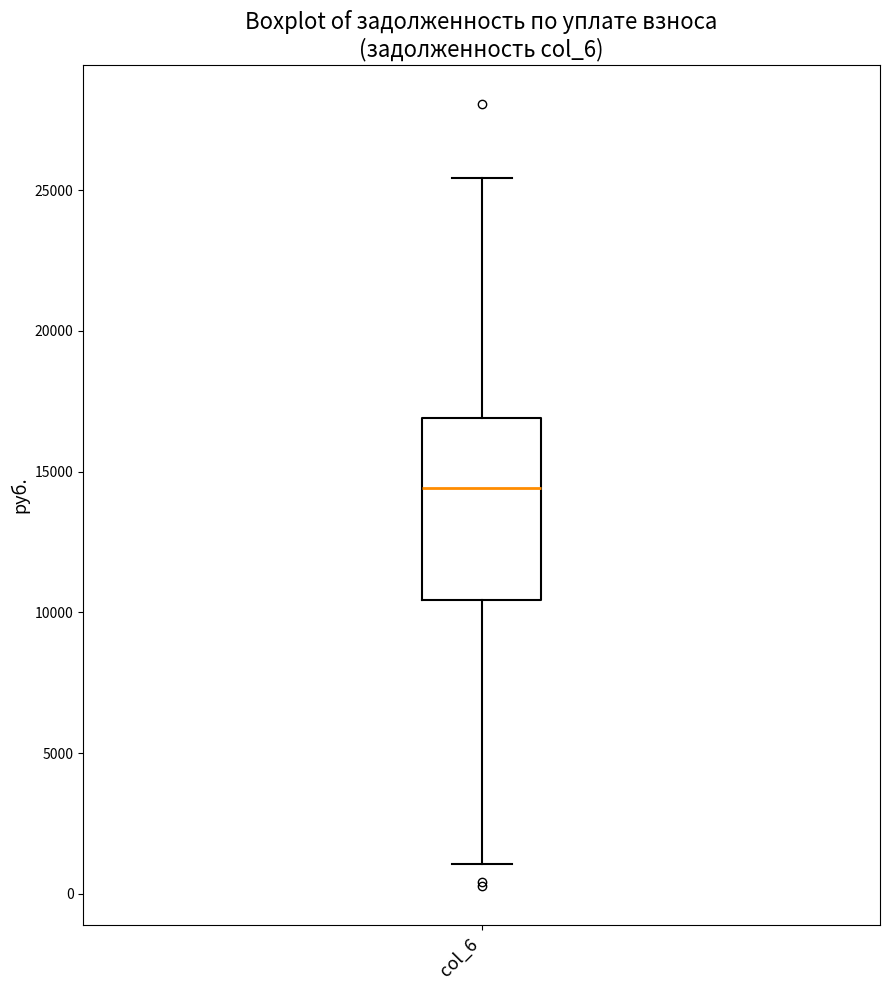

Transcribe this box plot: give where the median line is, the range the box spans, and where the two whiskers end, as read against the y-axis. The values are not printed on the chart, so give them approximately, as read against the axis.

median 14500, box 10500 to 17000, whiskers 1000 to 25500